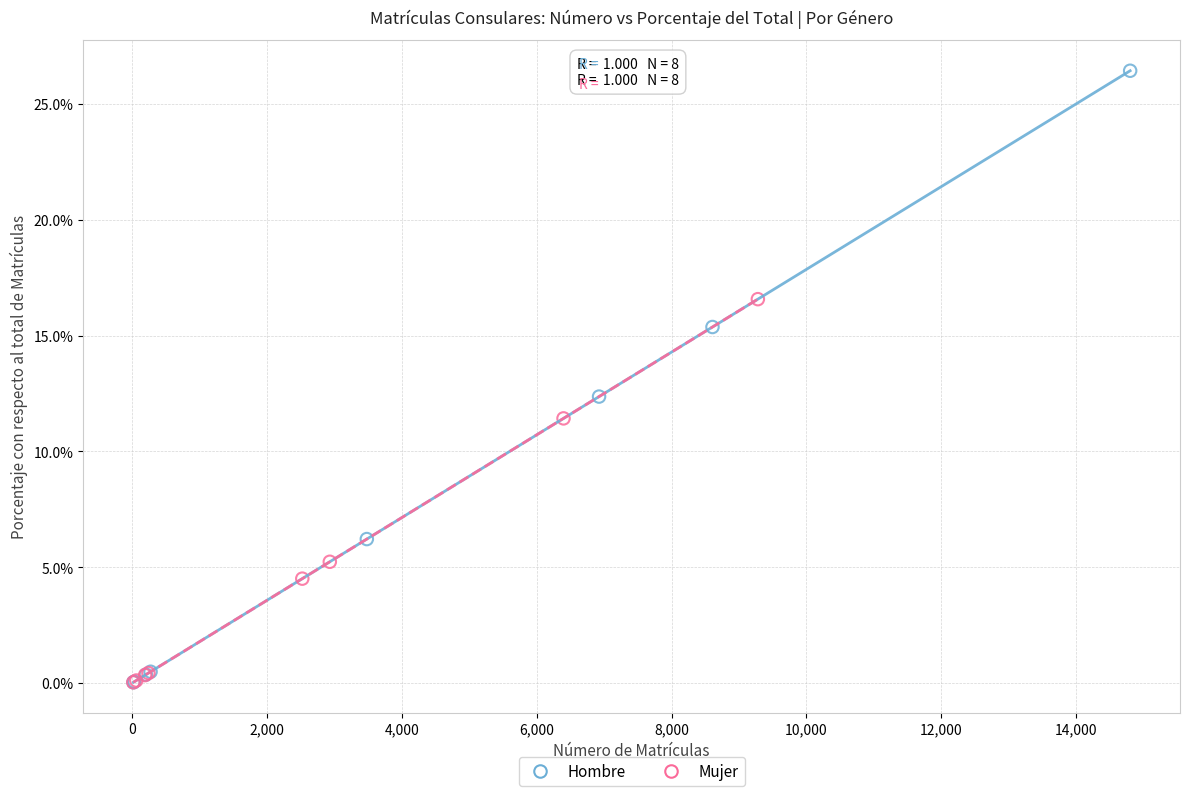

What are all the series names shown in the legend?

Hombre, Mujer